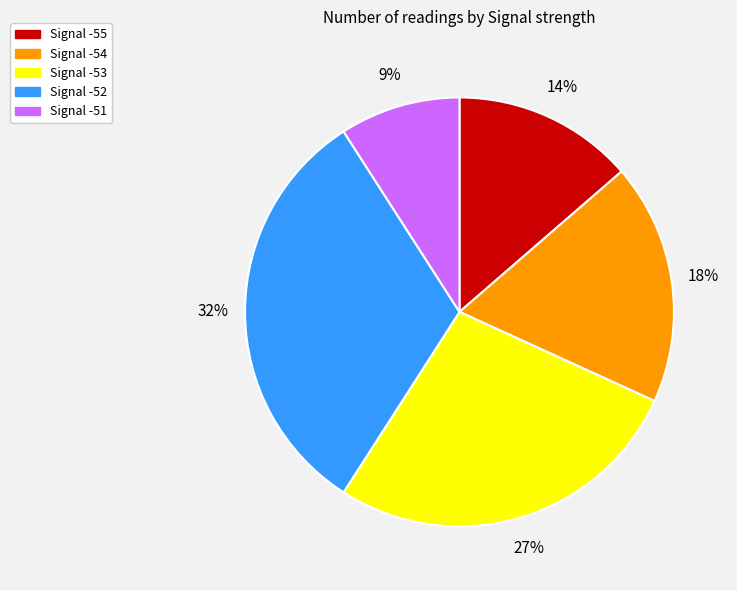

To the nearest percent, what is the average slice percentage?

20%